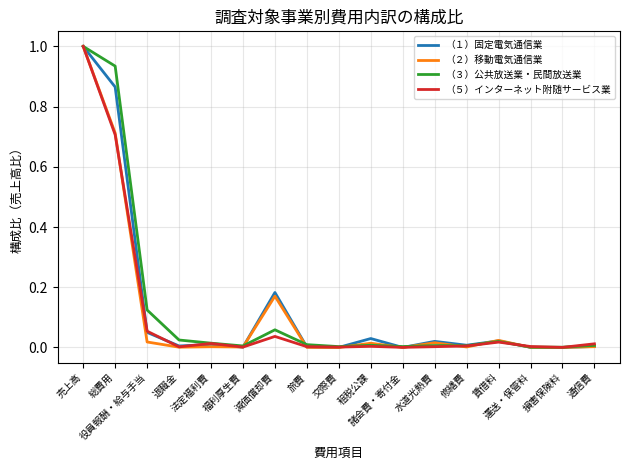

What is the greatest value displayed?

1.0